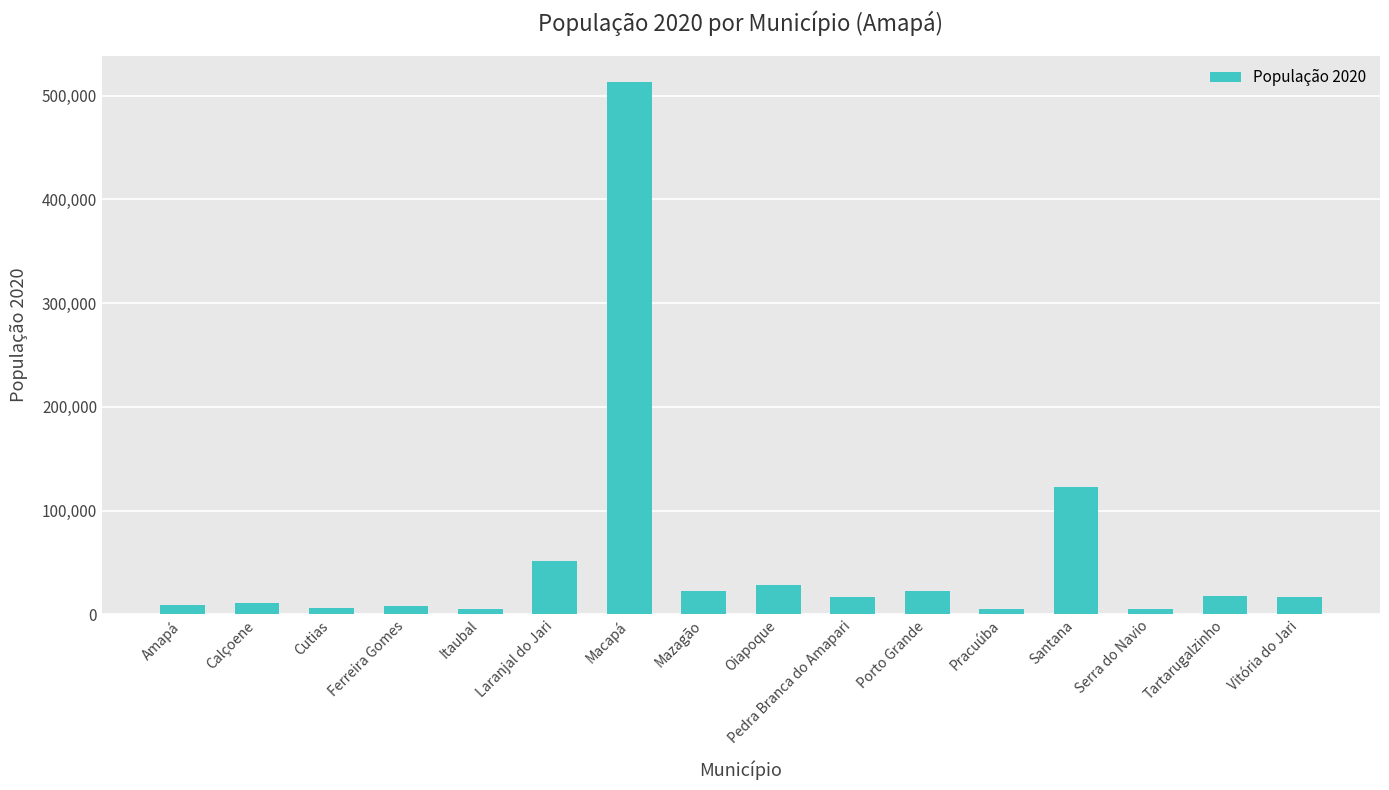

How many data points are less than 17067?

8